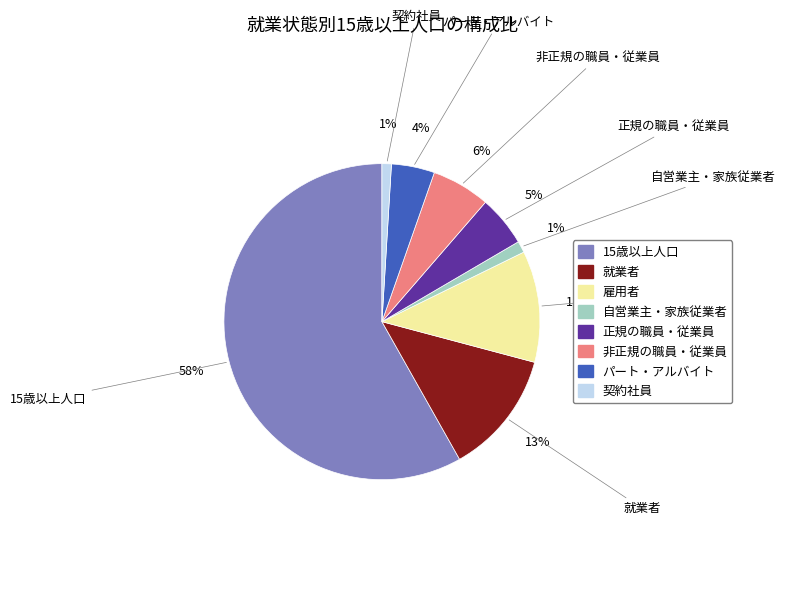

To the nearest percent, what percentage of the pie is 非正規の職員・従業員?

6%